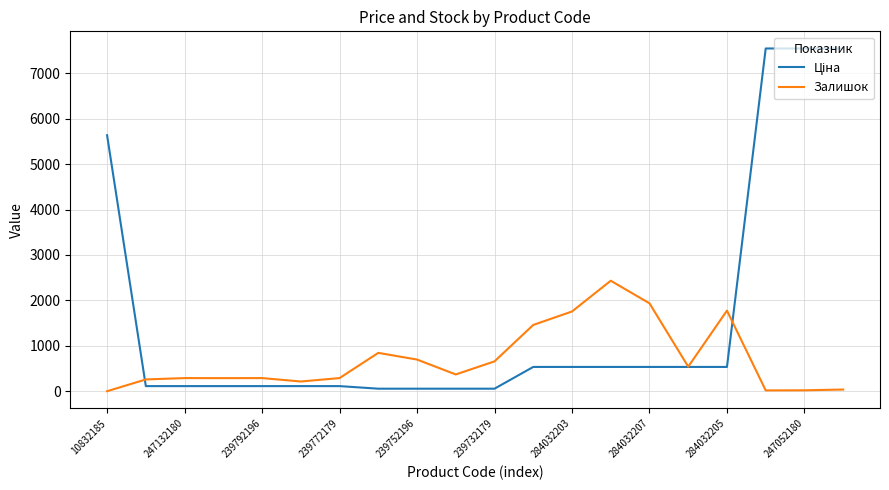

Rank the series by their maximum value, from lowest to highest.

Залишок, Ціна